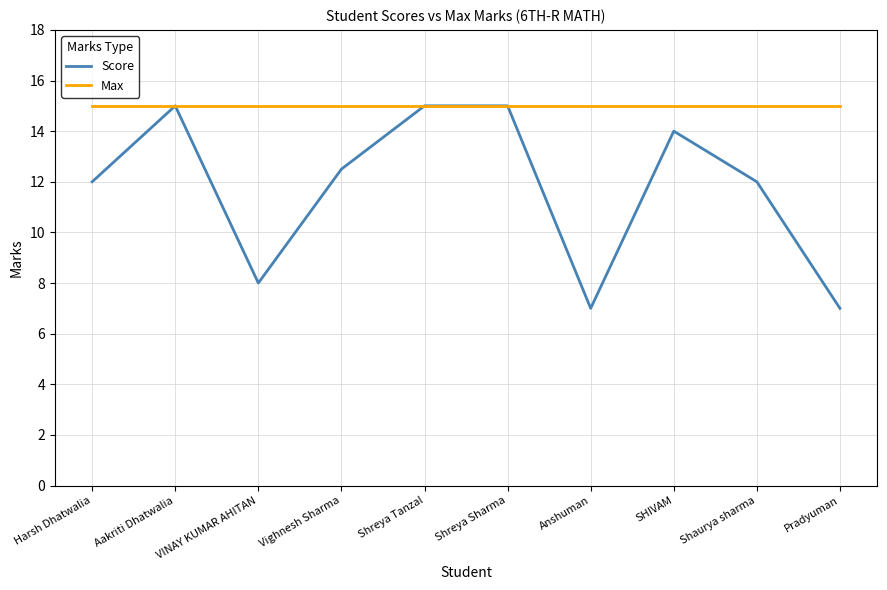

Which series changed the most between Aakriti Dhatwalia and Pradyuman?

Score